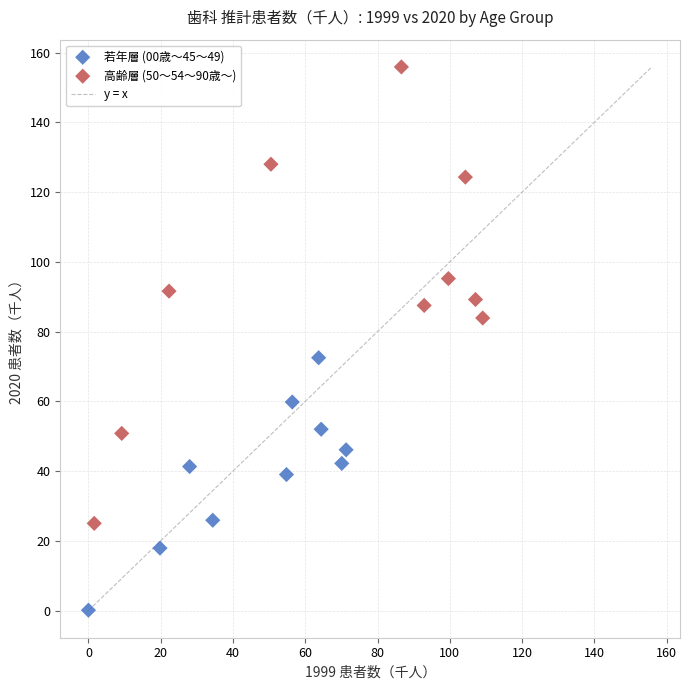

Which series reaches the minimum Y coordinate?

若年層 (00歳〜45～49)